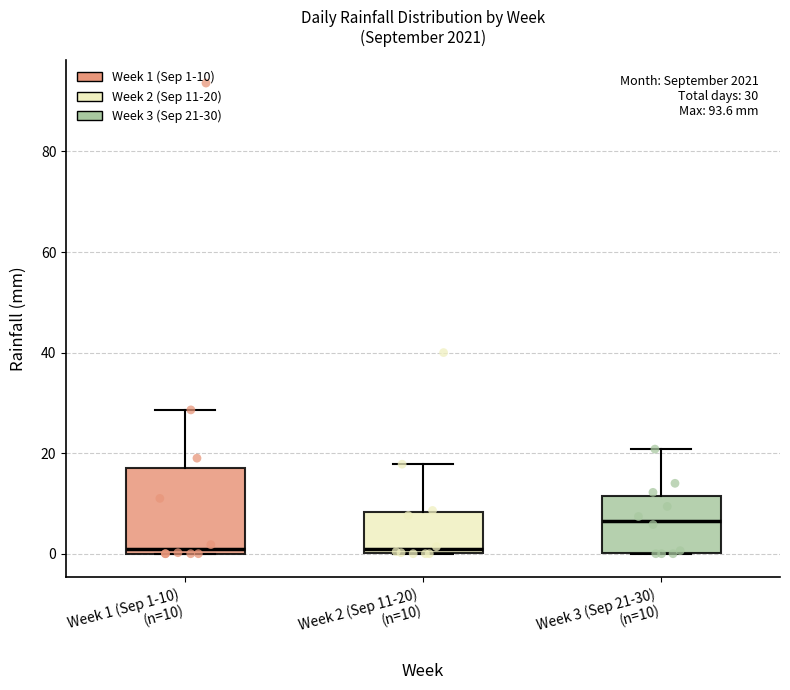

Which box is the tallest, from its lower edge to its upper edge?

Week 1 (Sep 1-10) (n=10)